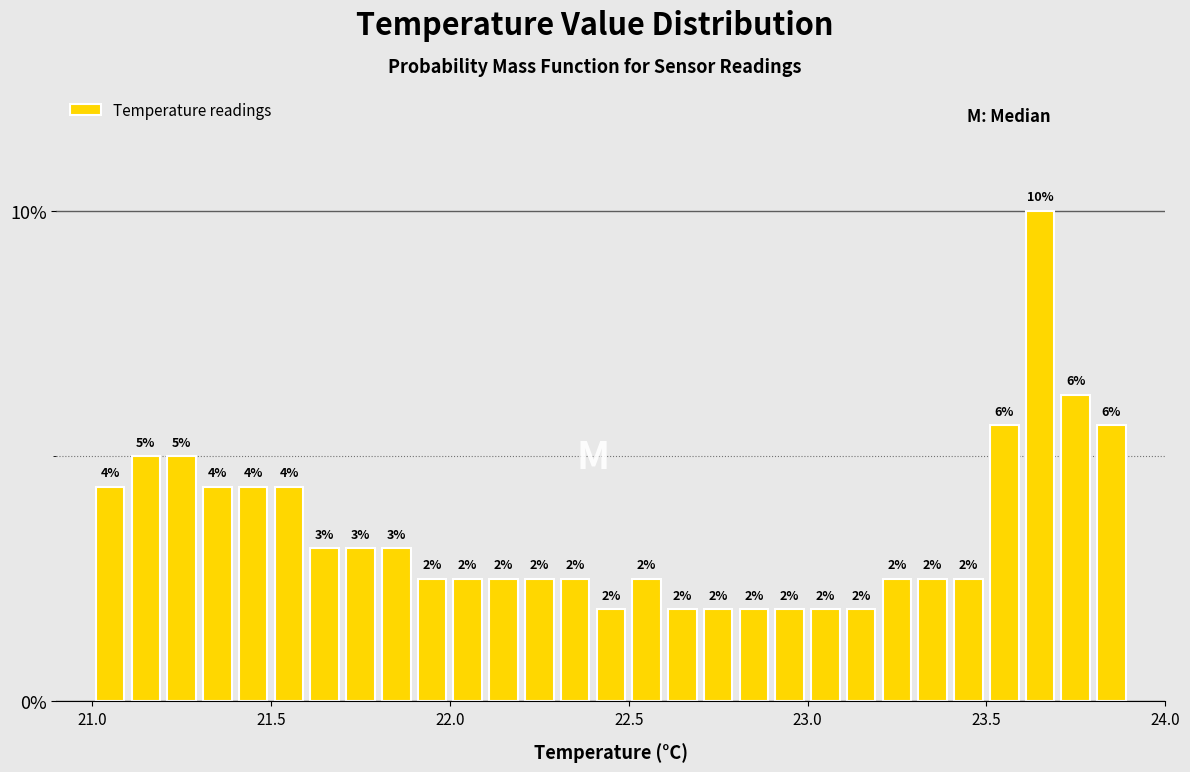

Around what value on the x-axis is the tallest bar? Give the approximate position of its centre, as read against the axis.

23.65